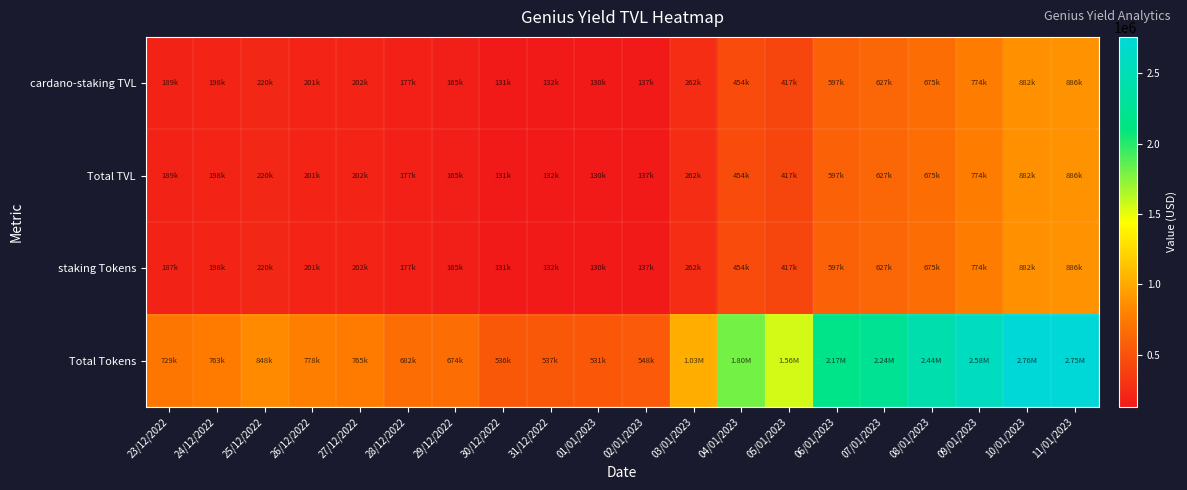

Reading right to left, what are all the values shown in this chart?

cardano-staking TVL: 11/01/2023=885707.3	10/01/2023=882345.9	09/01/2023=774433.8	08/01/2023=675421.8	07/01/2023=627437.0	06/01/2023=596690.6	05/01/2023=416616.7	04/01/2023=454150.2	03/01/2023=262229.7	02/01/2023=136544.5	01/01/2023=130052.5	31/12/2022=131882.5	30/12/2022=131481.8	29/12/2022=164934.7	28/12/2022=176951.0	27/12/2022=202196.3	26/12/2022=201256.9	25/12/2022=220389.0	24/12/2022=198232.4	23/12/2022=189072.5
Total TVL: 11/01/2023=885707.3	10/01/2023=882345.9	09/01/2023=774433.8	08/01/2023=675421.8	07/01/2023=627437.0	06/01/2023=596690.6	05/01/2023=416616.7	04/01/2023=454150.2	03/01/2023=262229.7	02/01/2023=136544.5	01/01/2023=130052.5	31/12/2022=131882.5	30/12/2022=131481.8	29/12/2022=164934.7	28/12/2022=176951.0	27/12/2022=202196.3	26/12/2022=201256.9	25/12/2022=220389.0	24/12/2022=198232.4	23/12/2022=189072.5
staking Tokens: 11/01/2023=885707.3	10/01/2023=882345.9	09/01/2023=774433.8	08/01/2023=675421.8	07/01/2023=627437.0	06/01/2023=596690.6	05/01/2023=416616.7	04/01/2023=454150.2	03/01/2023=262229.7	02/01/2023=136544.5	01/01/2023=130052.5	31/12/2022=131882.5	30/12/2022=131481.8	29/12/2022=164934.7	28/12/2022=176951.0	27/12/2022=202196.3	26/12/2022=201256.9	25/12/2022=220389.0	24/12/2022=198232.4	23/12/2022=186999.8
Total Tokens: 11/01/2023=2750549.9	10/01/2023=2756538.3	09/01/2023=2576919.1	08/01/2023=2442472.4	07/01/2023=2244421.5	06/01/2023=2172849.7	05/01/2023=1560467.3	04/01/2023=1798635.9	03/01/2023=1030100.8	02/01/2023=548224.1	01/01/2023=530980.3	31/12/2022=537433.9	30/12/2022=536089.3	29/12/2022=674499.5	28/12/2022=681716.1	27/12/2022=765045.8	26/12/2022=777894.6	25/12/2022=847937.0	24/12/2022=763139.6	23/12/2022=729348.0